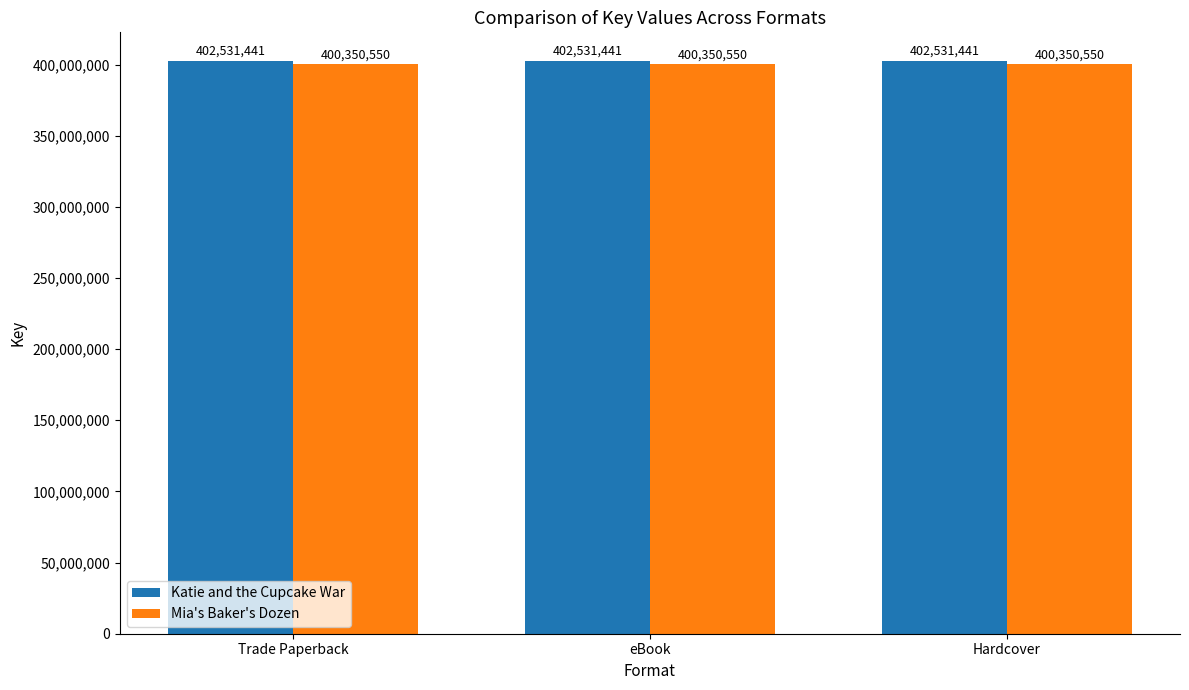

List the series in order of their overall mean, highest first.

Katie and the Cupcake War, Mia's Baker's Dozen